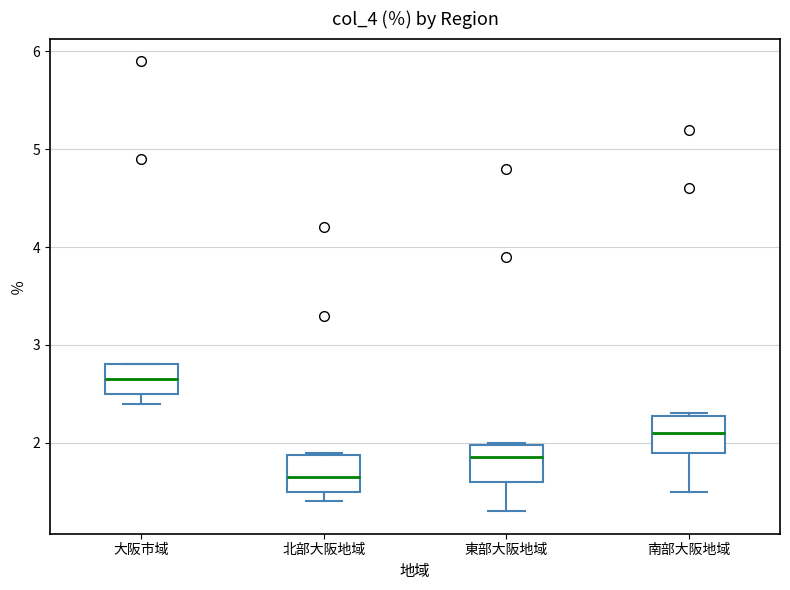

Reading left to right, transcribe this box plot: for each box, give where its median line is, the range the box spans, and where its two whiskers end, as read against the y-axis. The values are not printed on the chart, so give them approximately, as read against the axis.

大阪市域: median 2.7, box 2.5 to 2.8, whiskers 2.4 to 2.8
北部大阪地域: median 1.7, box 1.5 to 1.9, whiskers 1.4 to 1.9
東部大阪地域: median 1.9, box 1.6 to 2.0, whiskers 1.3 to 2.0
南部大阪地域: median 2.1, box 1.9 to 2.3, whiskers 1.5 to 2.3